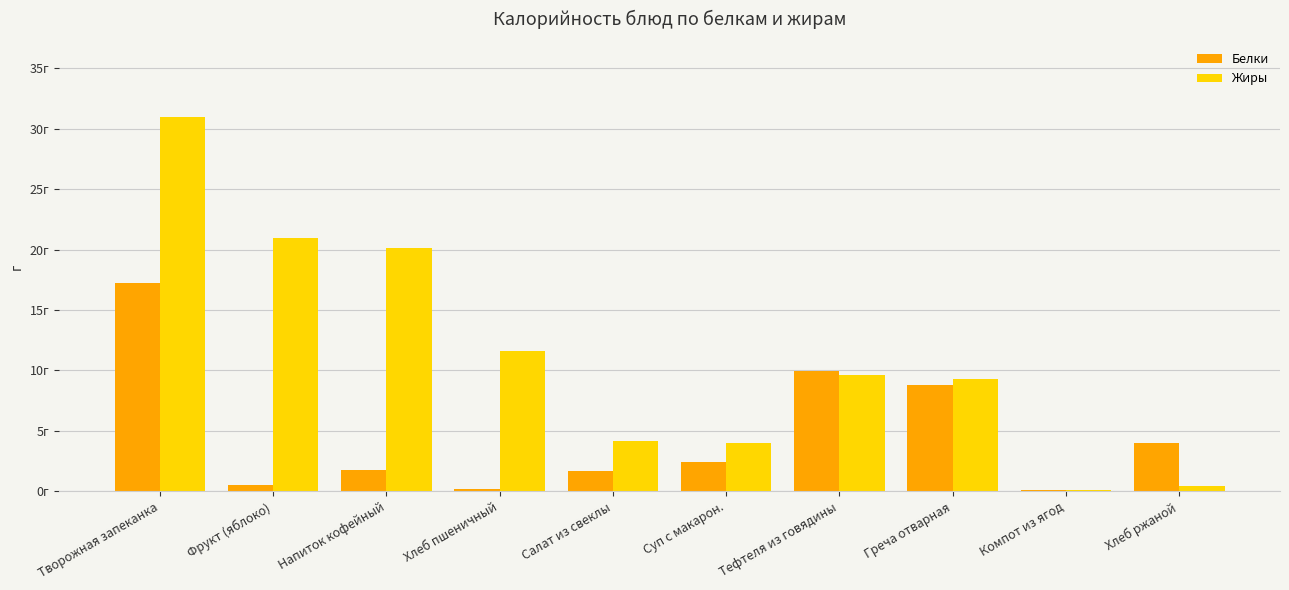

Are the bars grouped side by side (vs. stacked)?

Yes